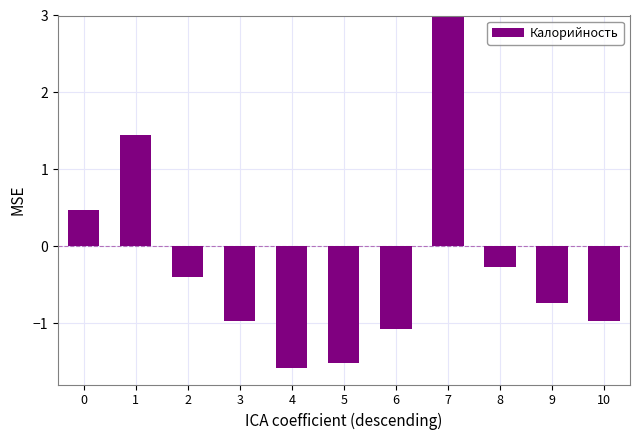

Rank the categories by value from highest to lowest.

7, 1, 0, 8, 2, 9, 3, 10, 6, 5, 4